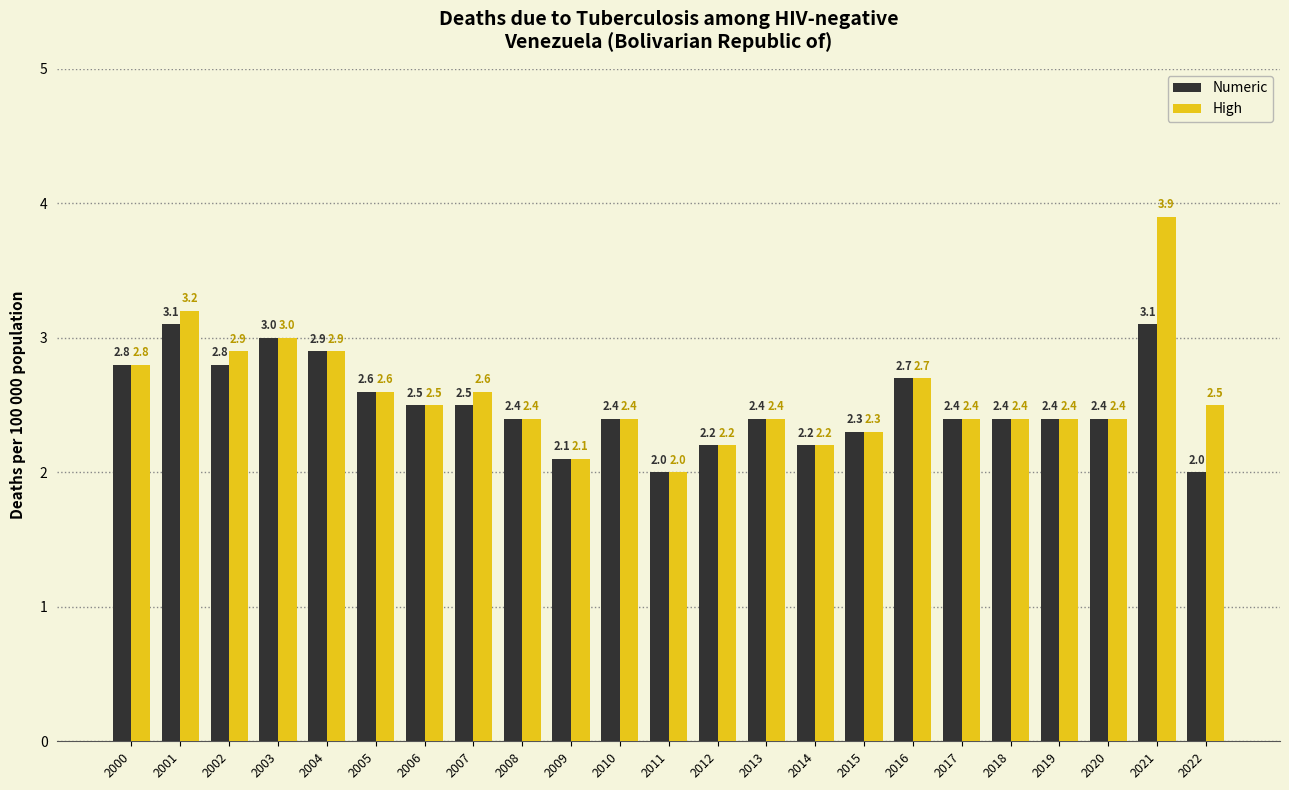

Which series has the widest spread of values?

High